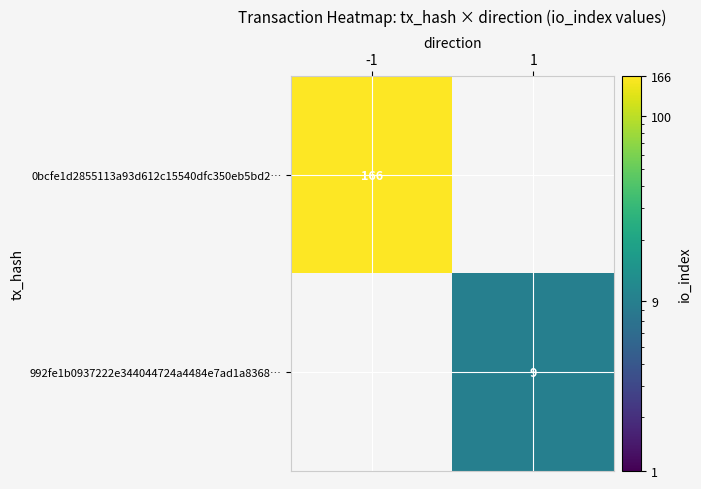

Is it true that 992fe1b0937222e344044724a4484e7ad1a8368… equals 2 at 1?

False